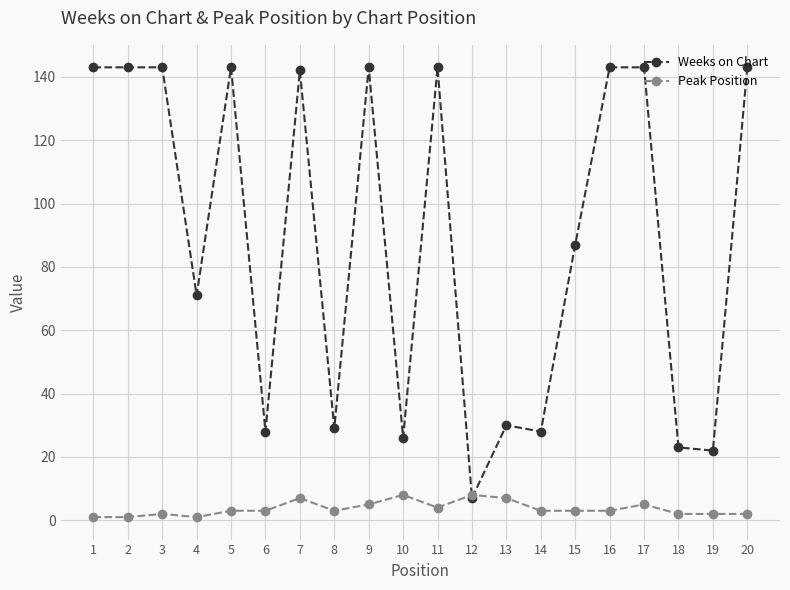

The value of Weeks on Chart at 3 is 232. True or false?

False